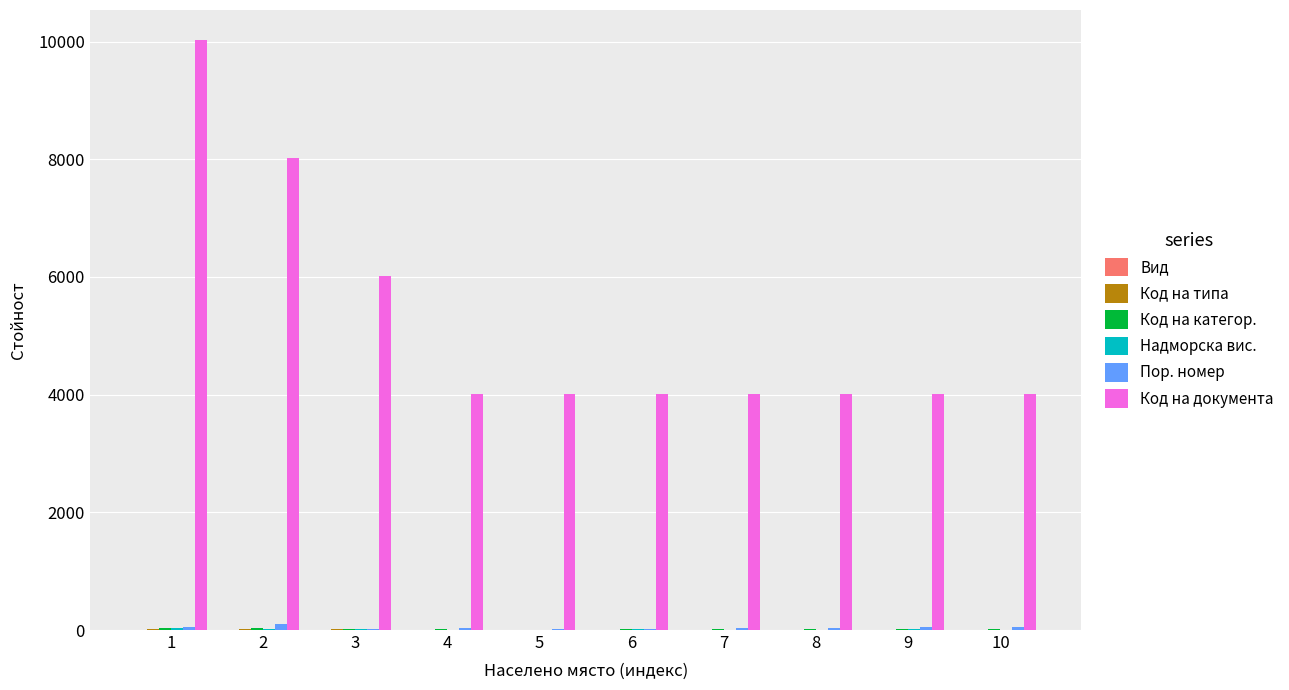

Which series has the largest total across all categories?

Код на документа